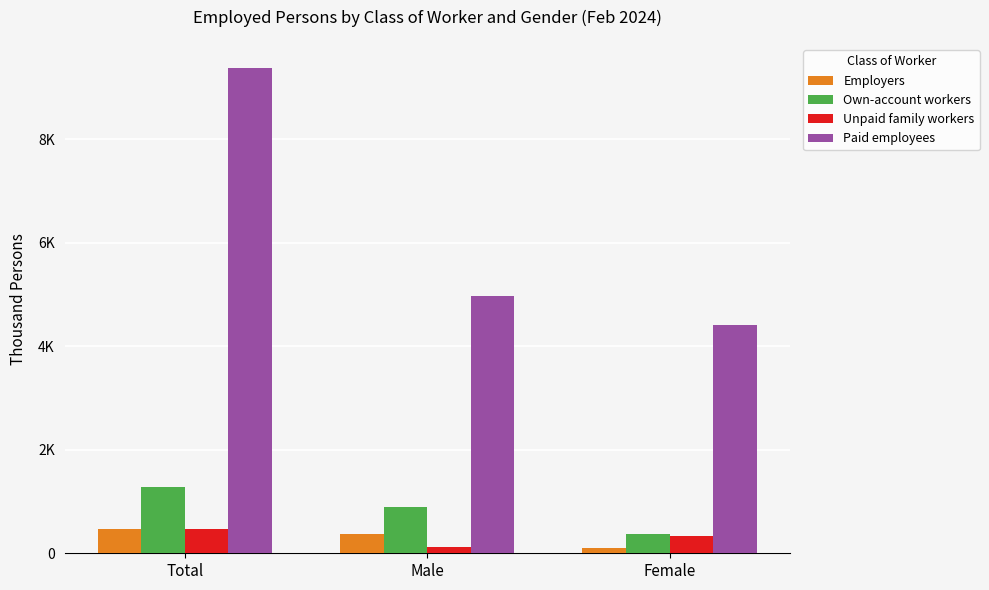

Which series changed the most between Male and Female?

Paid employees